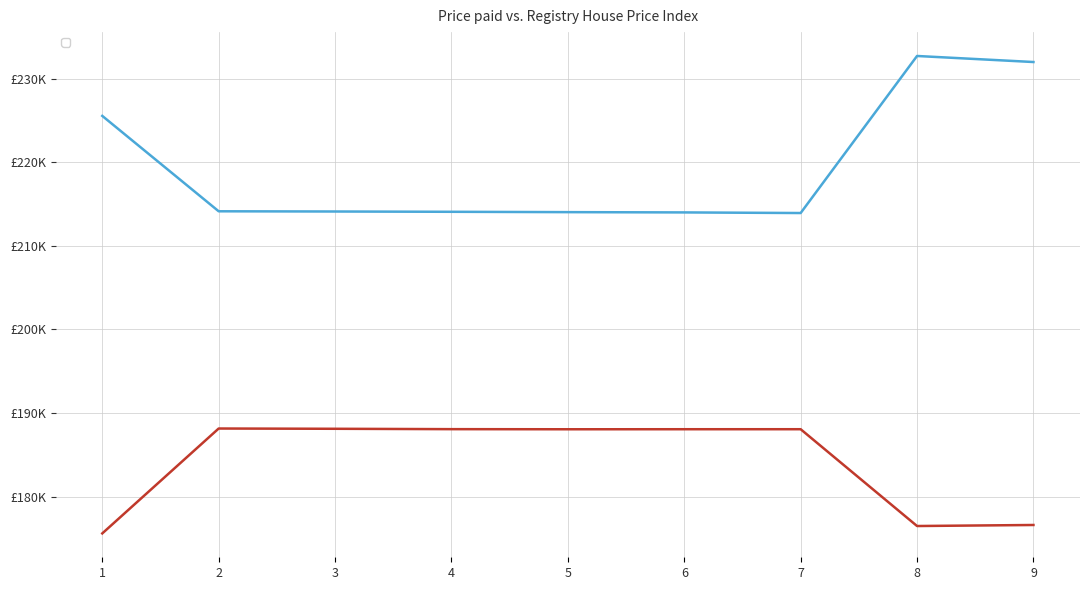

At which label does _1 first exceed 214106?

1